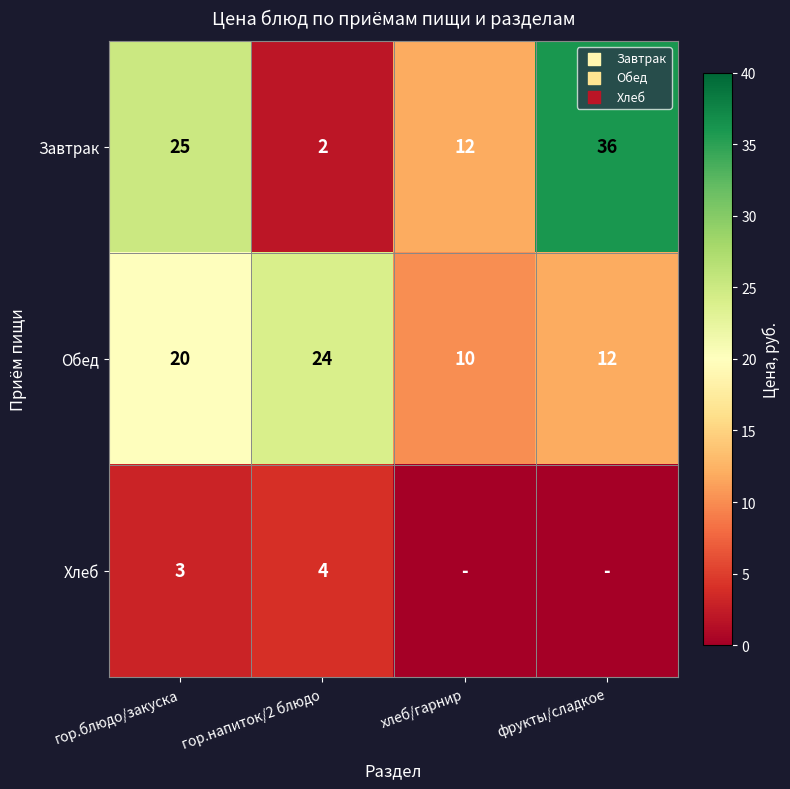

Count the Обед values in the range 12 to 24.

3